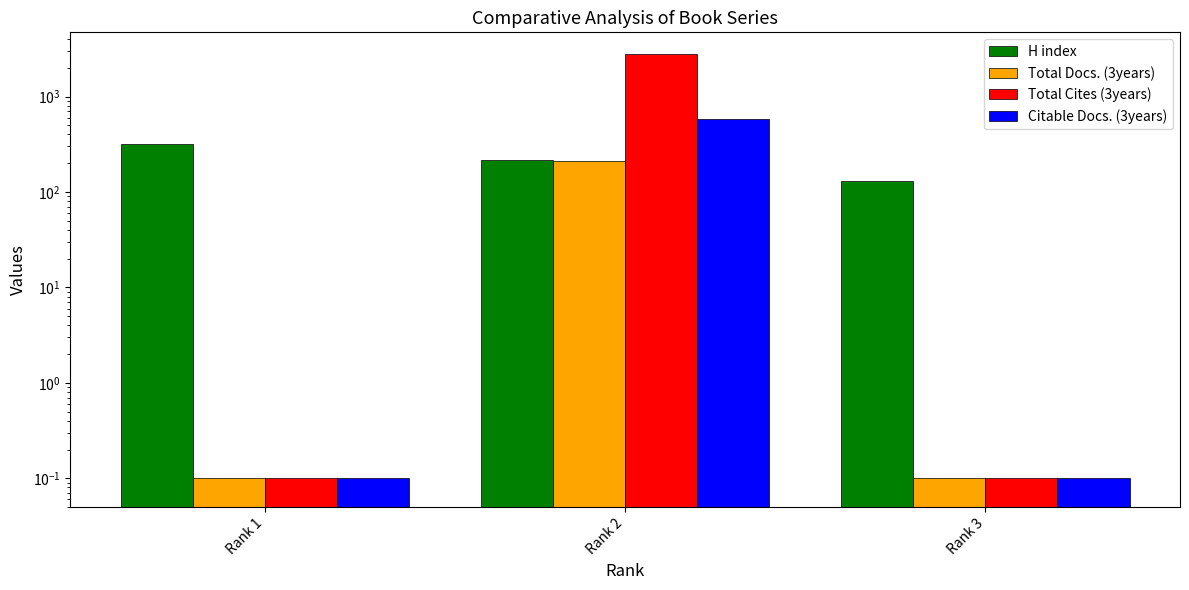

Which series changed the most between Rank 1 and Rank 3?

H index